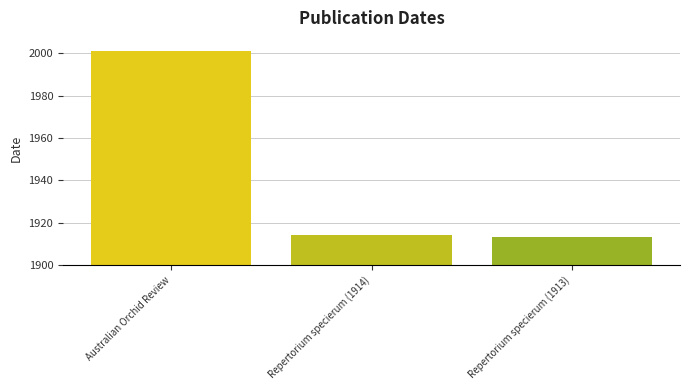

Which label corresponds to the smallest value in the chart?

Repertorium specierum (1913)